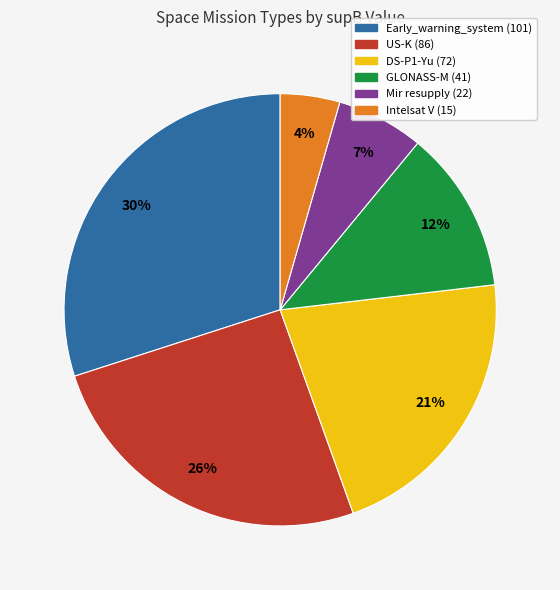

Is it true that DS-P1-Yu (72) is 28% of the pie?

False